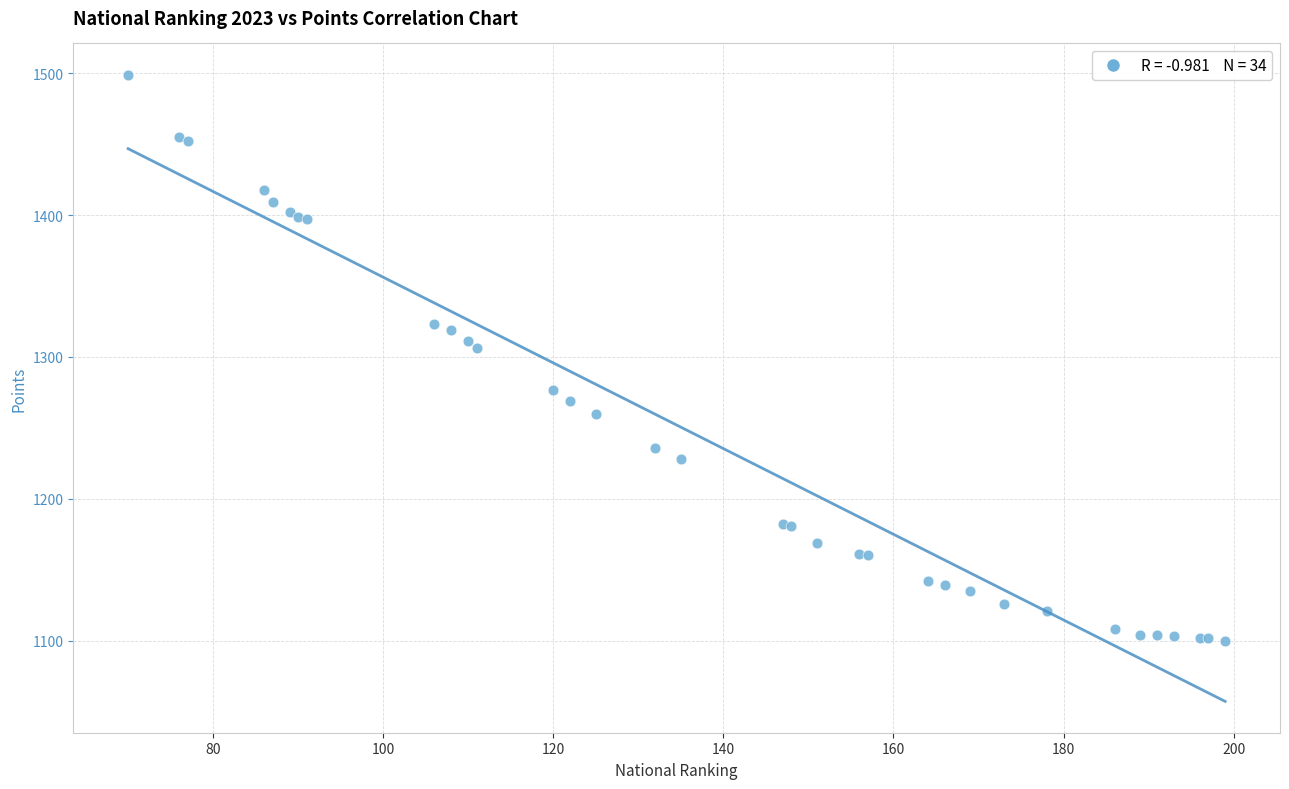

What Y value in the scatter plot is closest to 1299?

1306